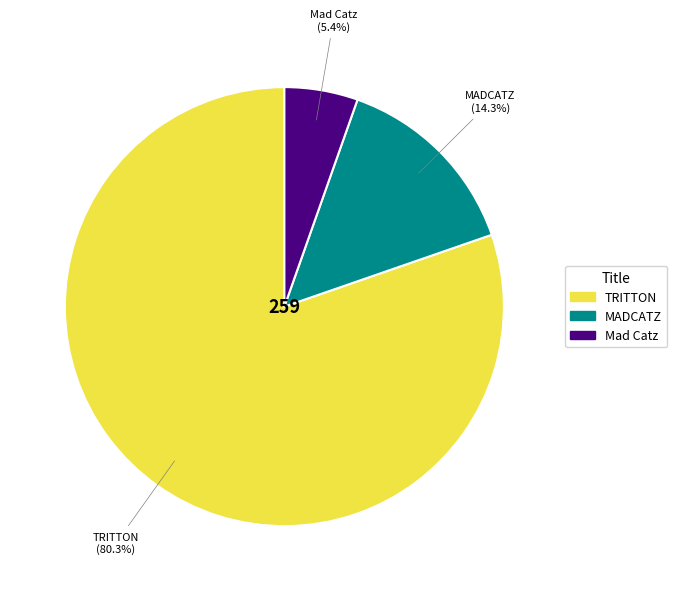

Which category has the smallest portion of the pie?

Mad Catz